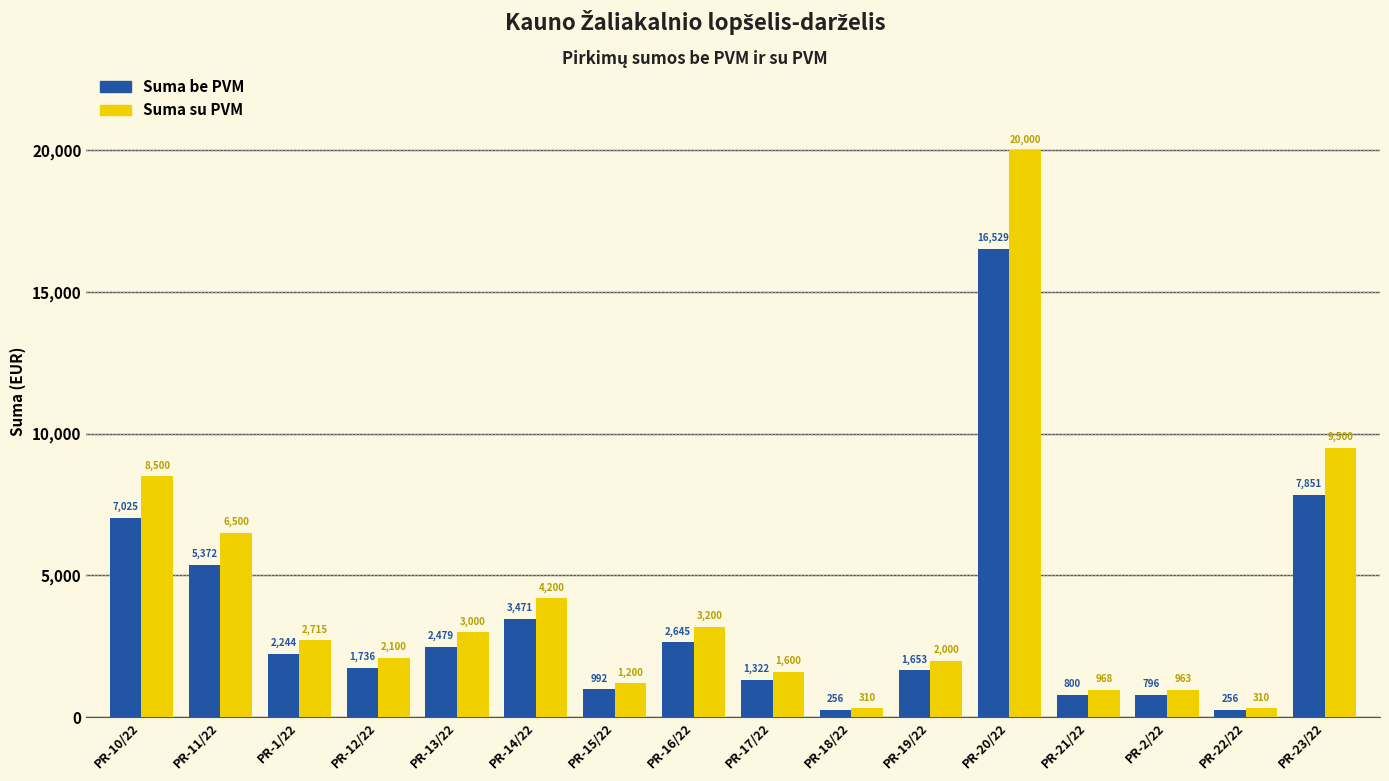

What is the lowest value of the Suma su PVM series?

310.0